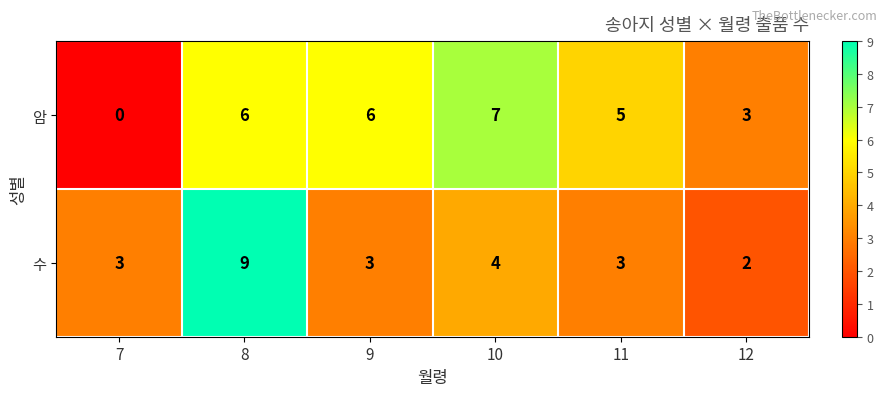

Count the 암 values in the range 3 to 6.

4